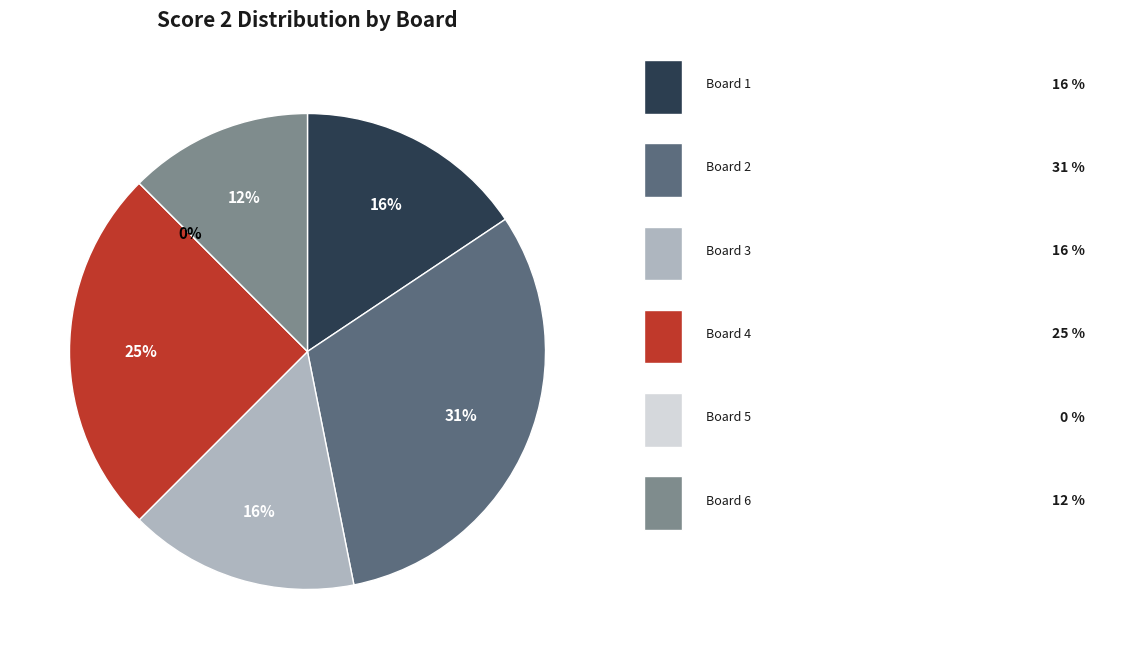

To the nearest percent, what portion does Board 3 represent?

16%